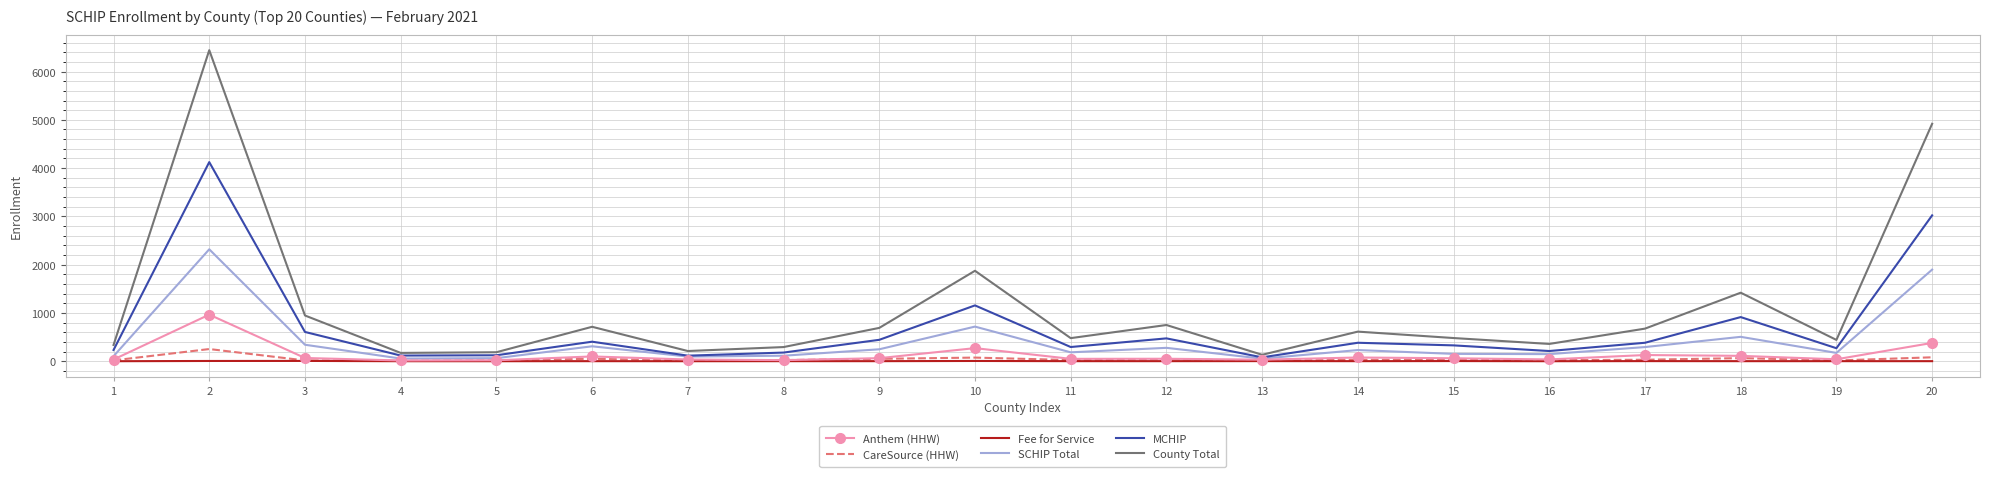

At which category is the sum across all series the highest?

2